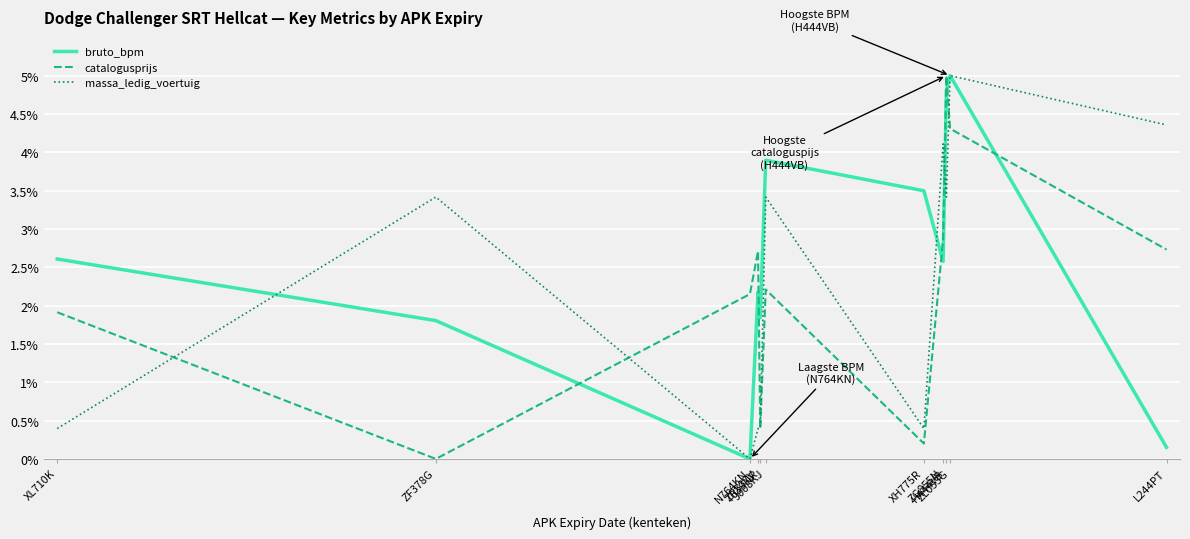

What is the average value of the massa_ledig_voertuig series?

2.3